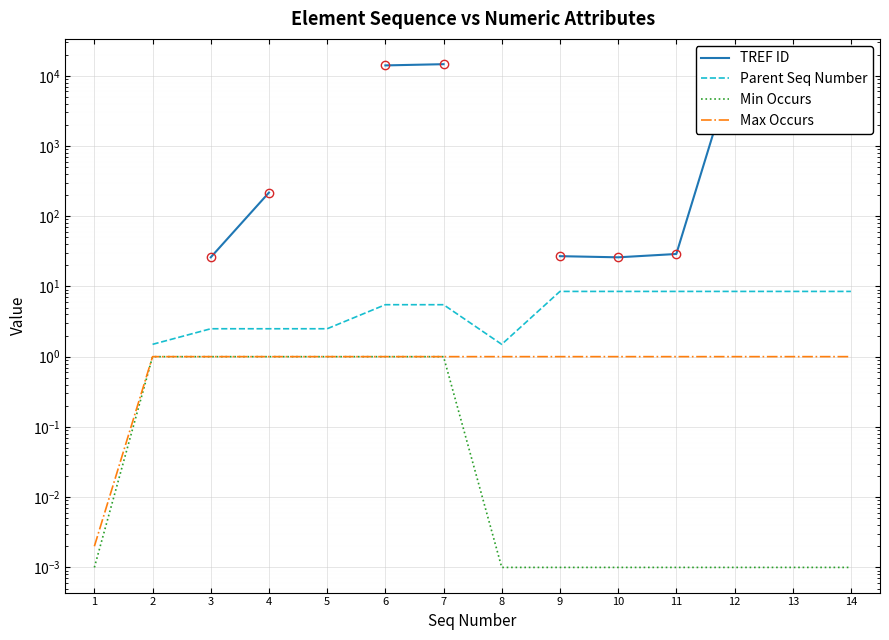

What is the value of the Min Occurs point at the 7th from the left?

1.0